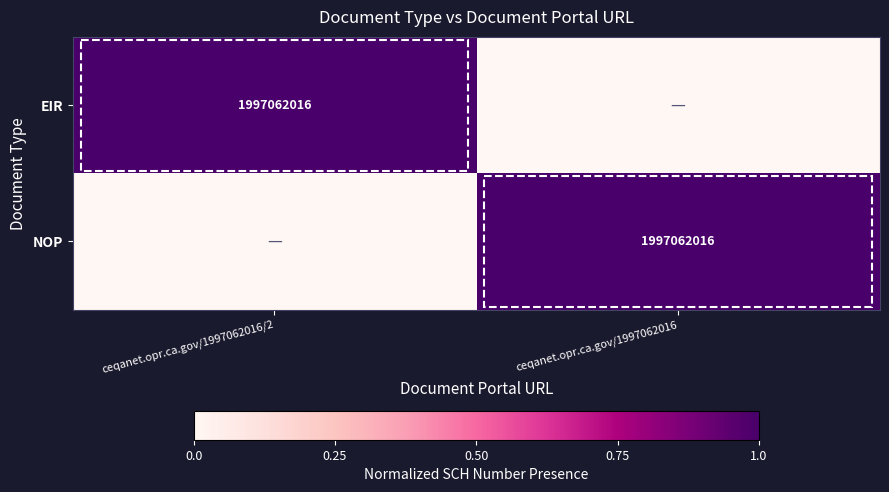

At how many categories does at least one series exceed 0?

2